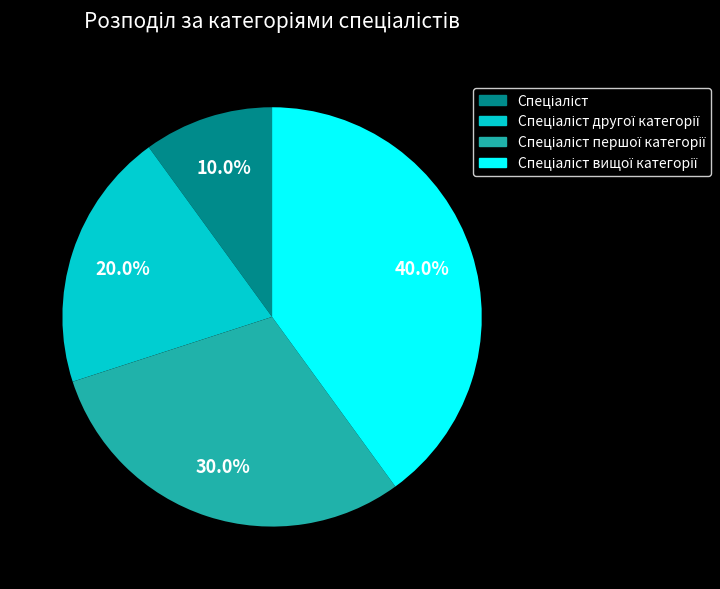

Is there any slice that represents more than half of the pie?

No